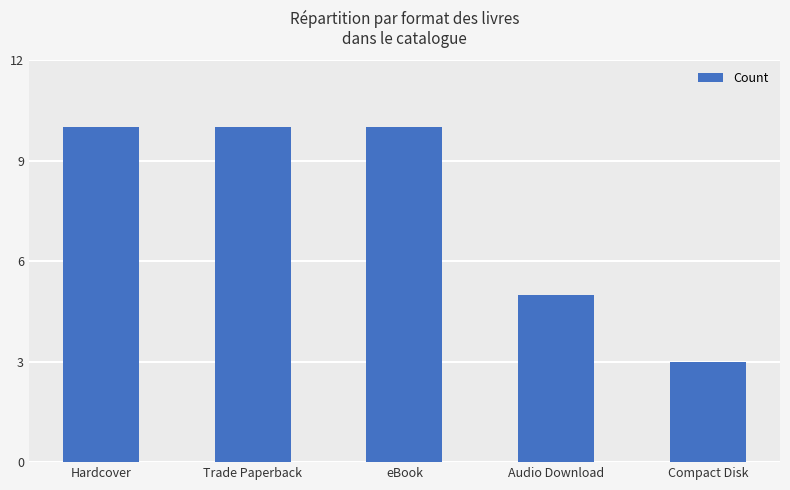

What is the minimum value shown in the chart?

3